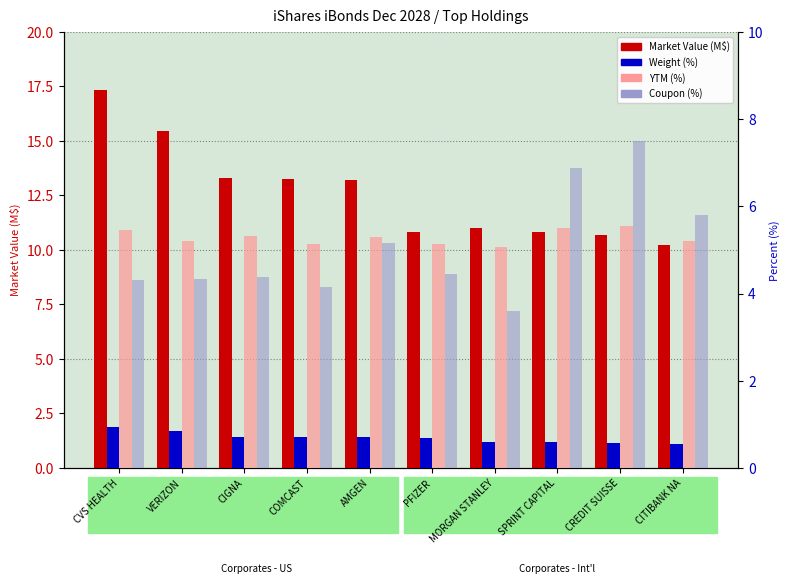

What is the difference between the Coupon (%) values at COMCAST and PFIZER?

0.3